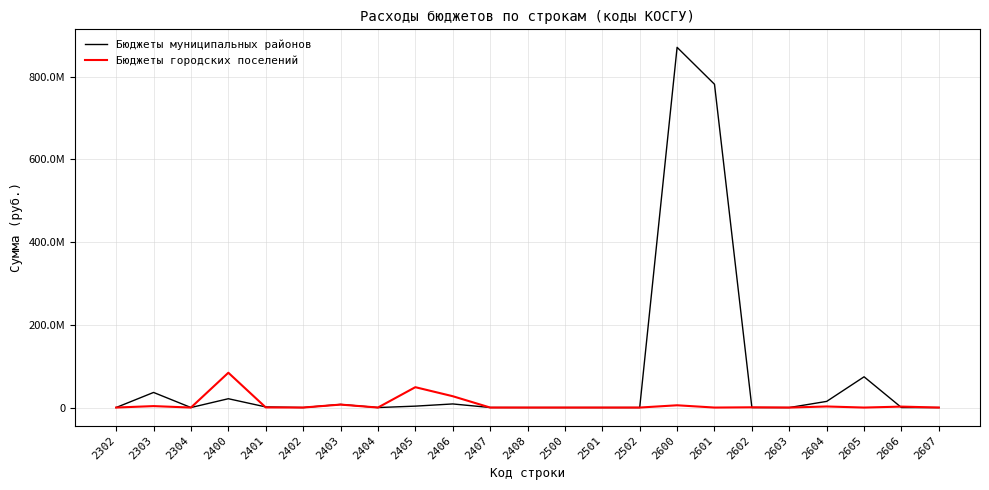

What are all the series names shown in the legend?

Бюджеты муниципальных районов, Бюджеты городских поселений